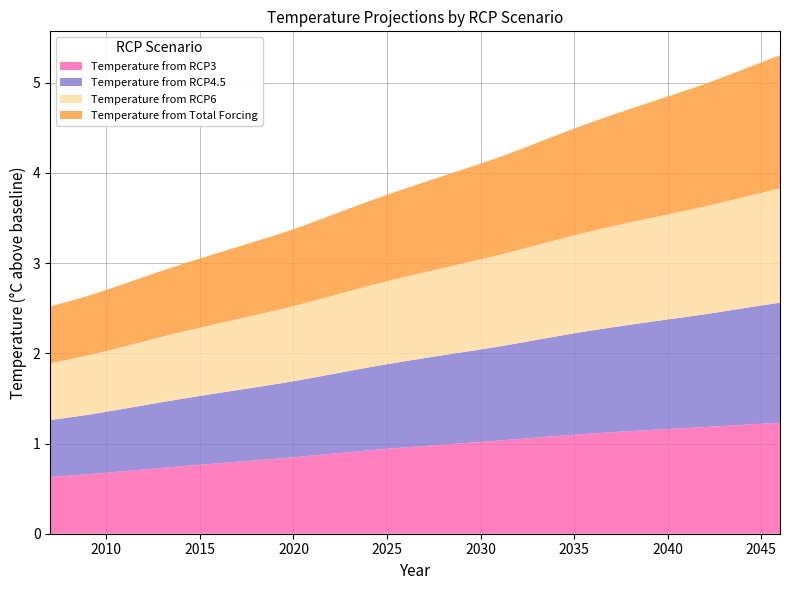

Reading right to left, transcribe all the data shown in this chart.

Temperature from RCP3: 1.2	1.2	1.2	1.2	1.2	1.2	1.2	1.1	1.1	1.1	1.1	1.1	1.1	1.1	1.0	1.0	1.0	1.0	1.0	1.0	1.0	0.9	0.9	0.9	0.9	0.9	0.8	0.8	0.8	0.8	0.8	0.8	0.7	0.7	0.7	0.7	0.7	0.7	0.6	0.6
Temperature from RCP4.5: 1.3	1.3	1.3	1.3	1.3	1.2	1.2	1.2	1.2	1.2	1.1	1.1	1.1	1.1	1.1	1.0	1.0	1.0	1.0	1.0	1.0	0.9	0.9	0.9	0.9	0.9	0.8	0.8	0.8	0.8	0.8	0.8	0.7	0.7	0.7	0.7	0.7	0.7	0.6	0.6
Temperature from RCP6: 1.3	1.2	1.2	1.2	1.2	1.2	1.2	1.1	1.1	1.1	1.1	1.1	1.1	1.1	1.0	1.0	1.0	1.0	1.0	1.0	0.9	0.9	0.9	0.9	0.9	0.8	0.8	0.8	0.8	0.8	0.8	0.8	0.7	0.7	0.7	0.7	0.7	0.7	0.6	0.6
Temperature from Total Forcing: 1.5	1.4	1.4	1.4	1.4	1.3	1.3	1.3	1.3	1.2	1.2	1.2	1.2	1.1	1.1	1.1	1.1	1.0	1.0	1.0	1.0	1.0	0.9	0.9	0.9	0.9	0.9	0.8	0.8	0.8	0.8	0.8	0.7	0.7	0.7	0.7	0.7	0.7	0.6	0.6